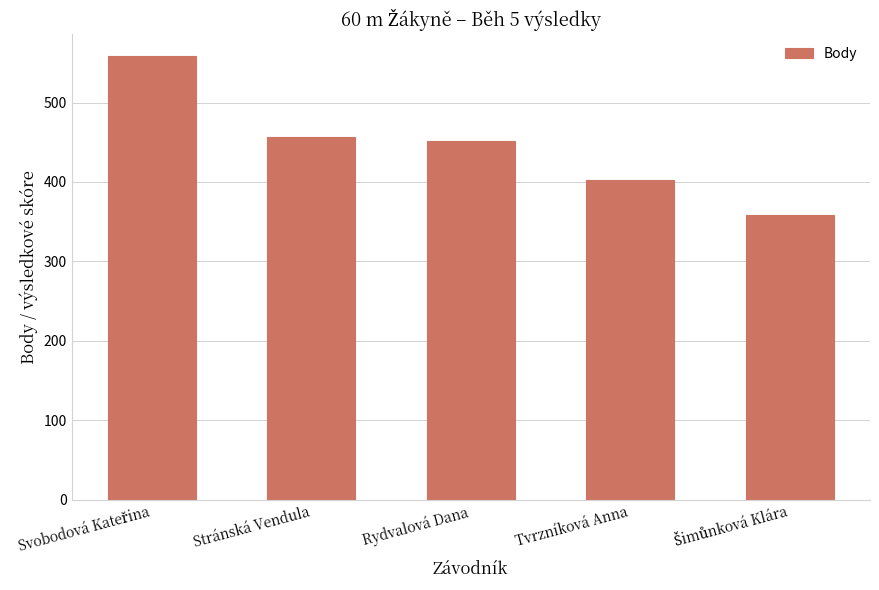

Where is the data nearest to the value 458?

Stránská Vendula